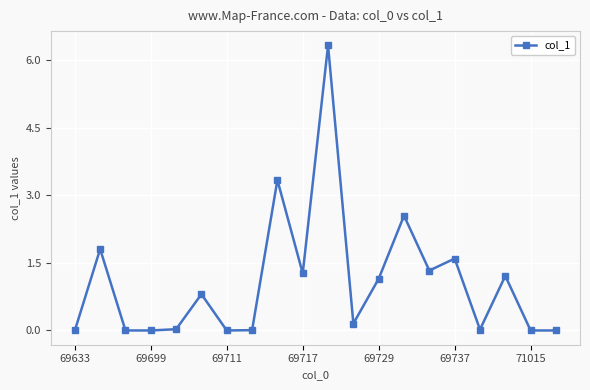

What is the sum of all values?

21.6